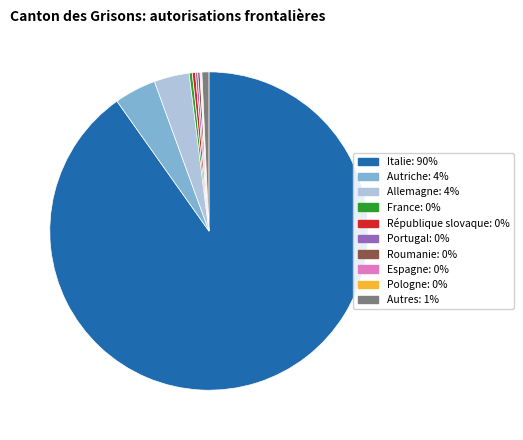

Is it true that Autres: 1% is 11% of the pie?

False